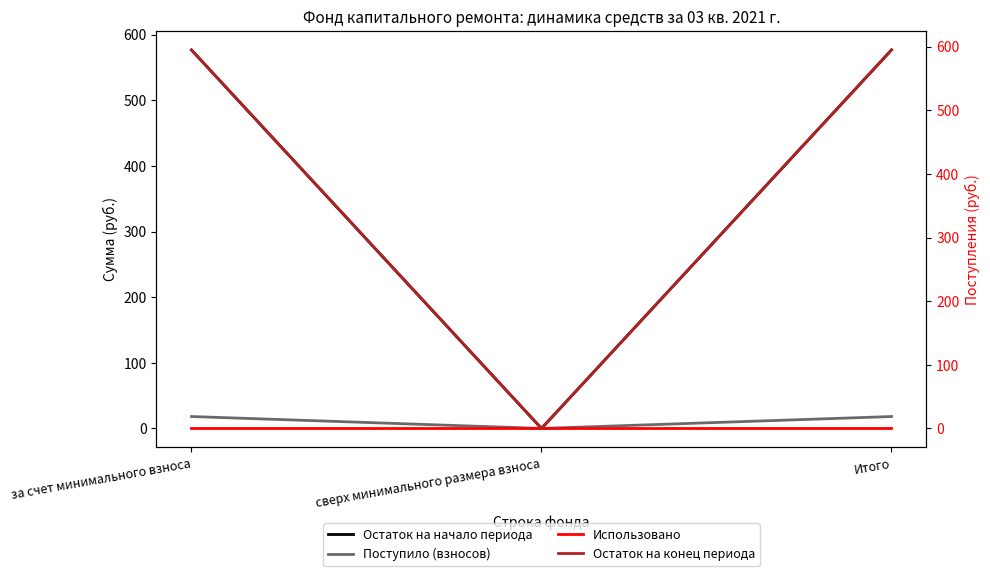

How many lines are shown in the chart?

4